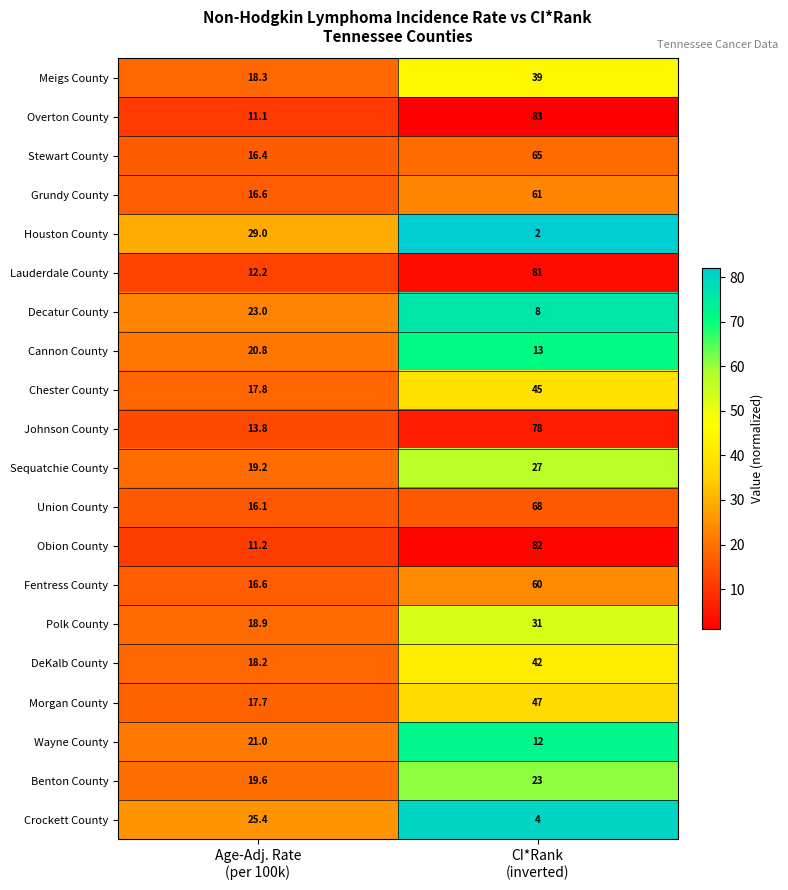

At CI*Rank
(inverted), list the series in order from largest to smallest.

Overton County, Obion County, Lauderdale County, Johnson County, Union County, Stewart County, Grundy County, Fentress County, Morgan County, Chester County, DeKalb County, Meigs County, Polk County, Sequatchie County, Benton County, Cannon County, Wayne County, Decatur County, Crockett County, Houston County